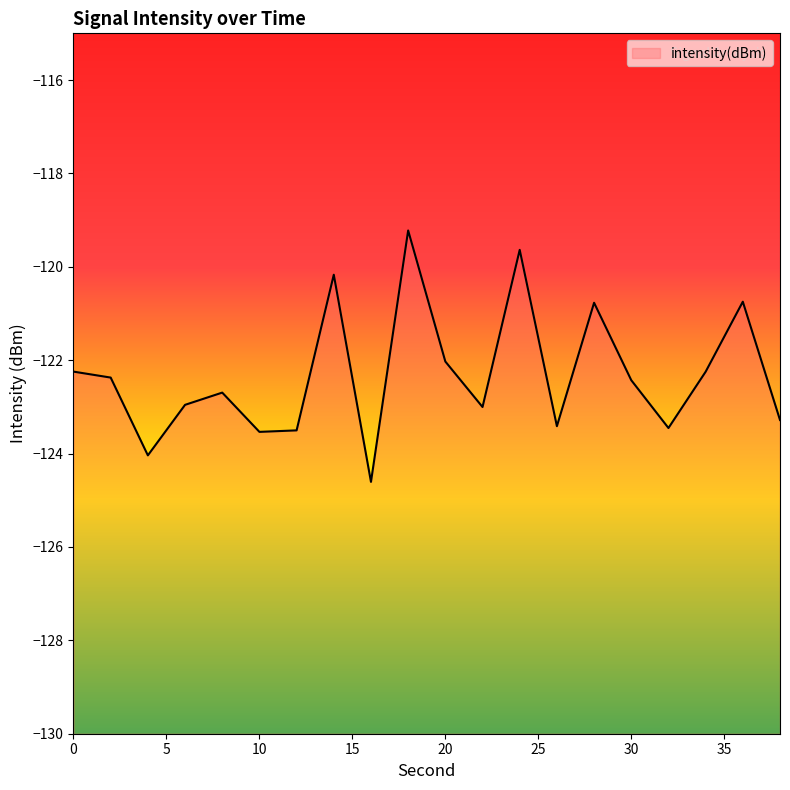

What is the average value?

-122.3